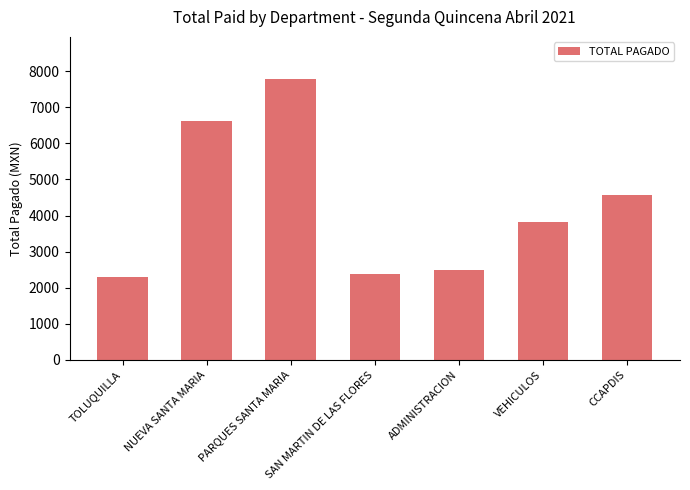

What is the difference between the second highest and minimum values?

4315.3